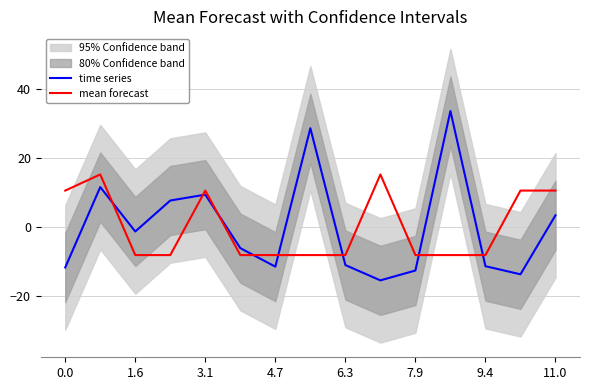

What is the lowest value of the mean forecast series?

-8.1